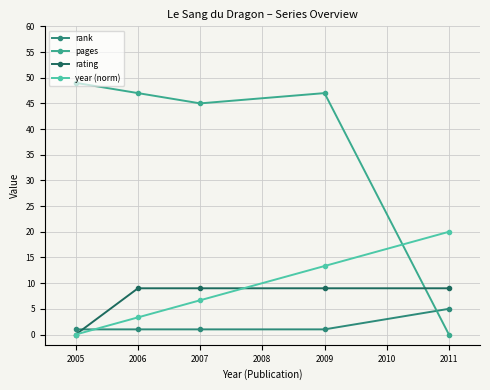

What is the value of the rating point at the 5th from the left?

9.0